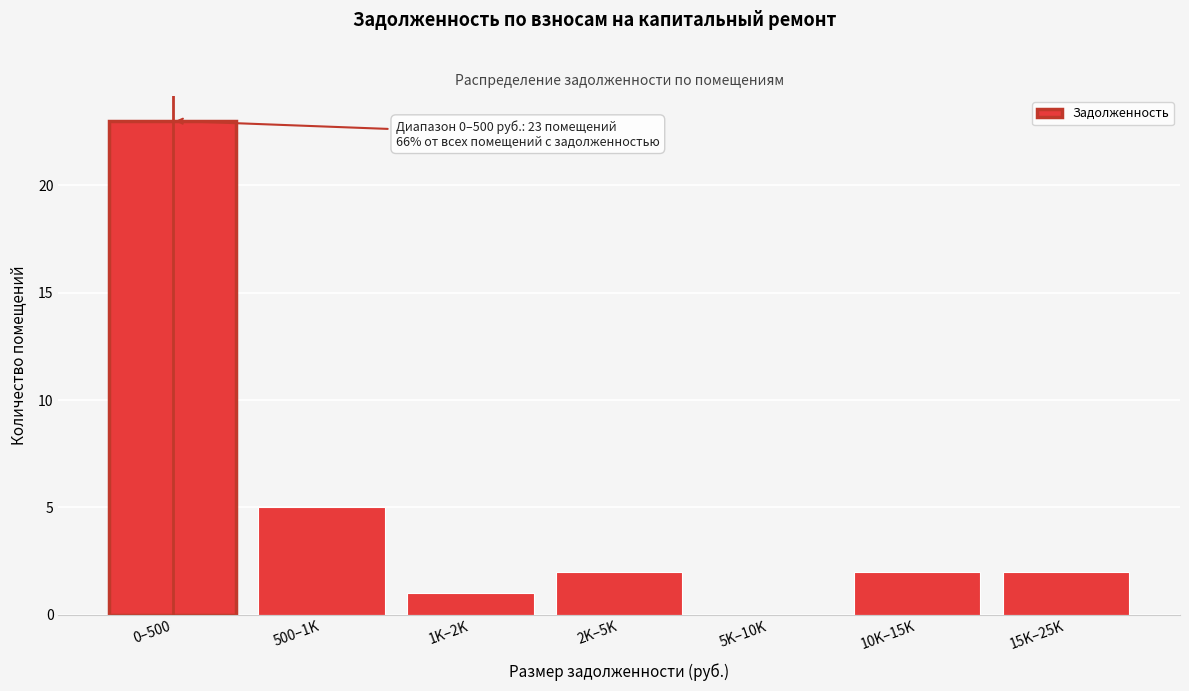

Reading right to left, transcribe all the data shown in this chart.

15K–25K=2	10K–15K=2	5K–10K=0	2K–5K=2	1K–2K=1	500–1K=5	0–500=23